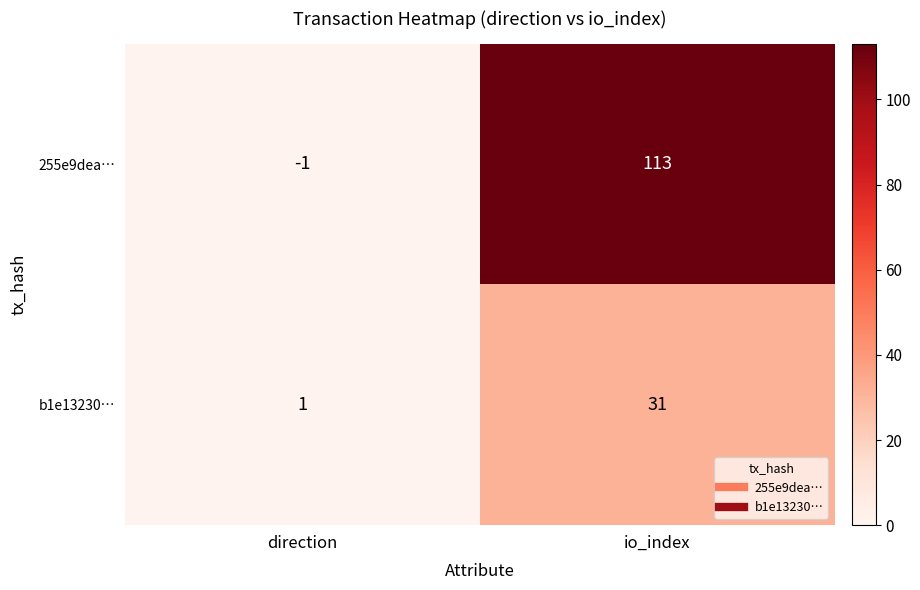

Which series has the largest range (max minus min)?

255e9dea…